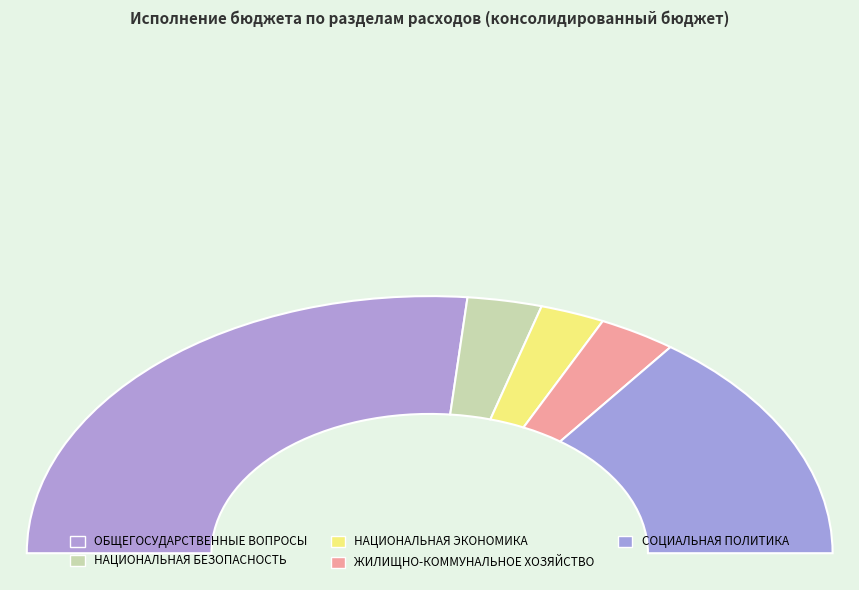

What is the change in value from ОБЩЕГОСУДАРСТВЕННЫЕ ВОПРОСЫ to СОЦИАЛЬНАЯ ПОЛИТИКА?

-918436.2